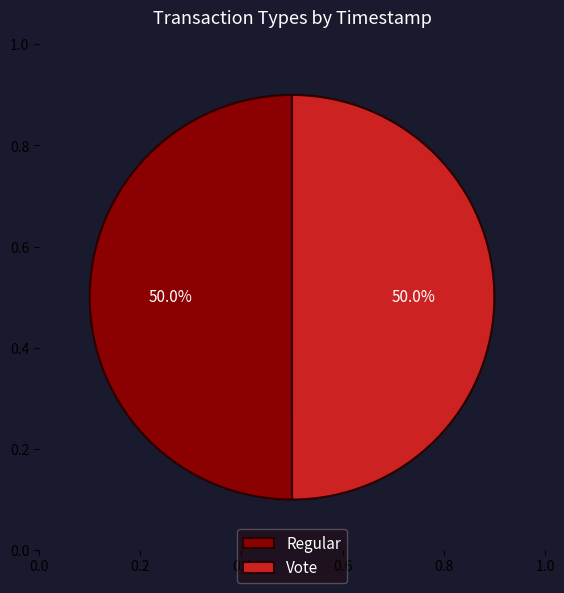

Is it true that Regular is 38% of the pie?

False